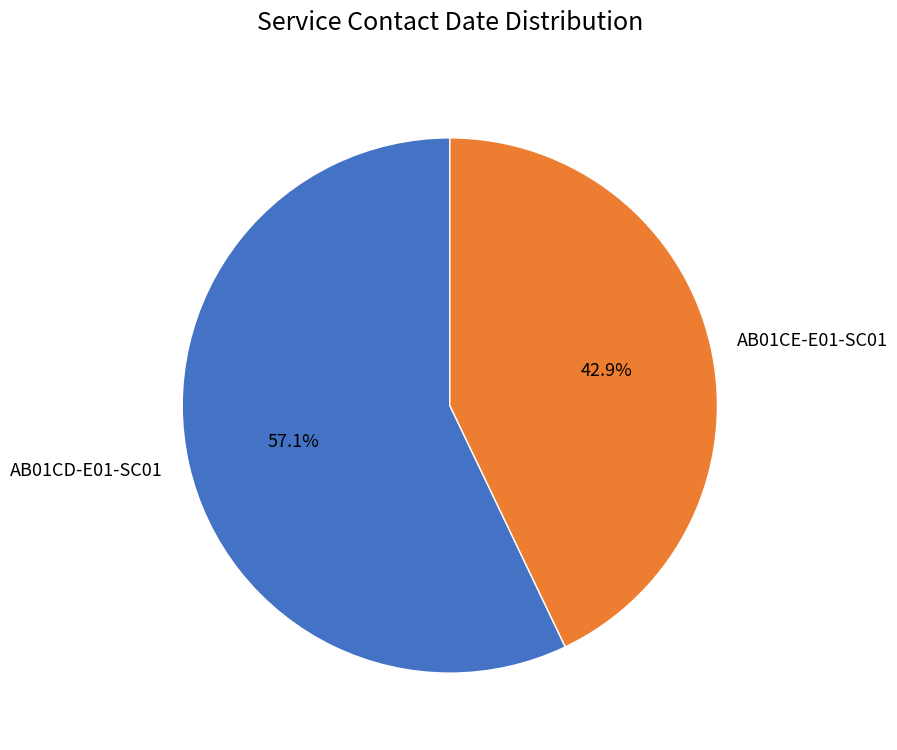

Approximately how many times larger is the value at AB01CE-E01-SC01 compared to AB01CD-E01-SC01?

0.8